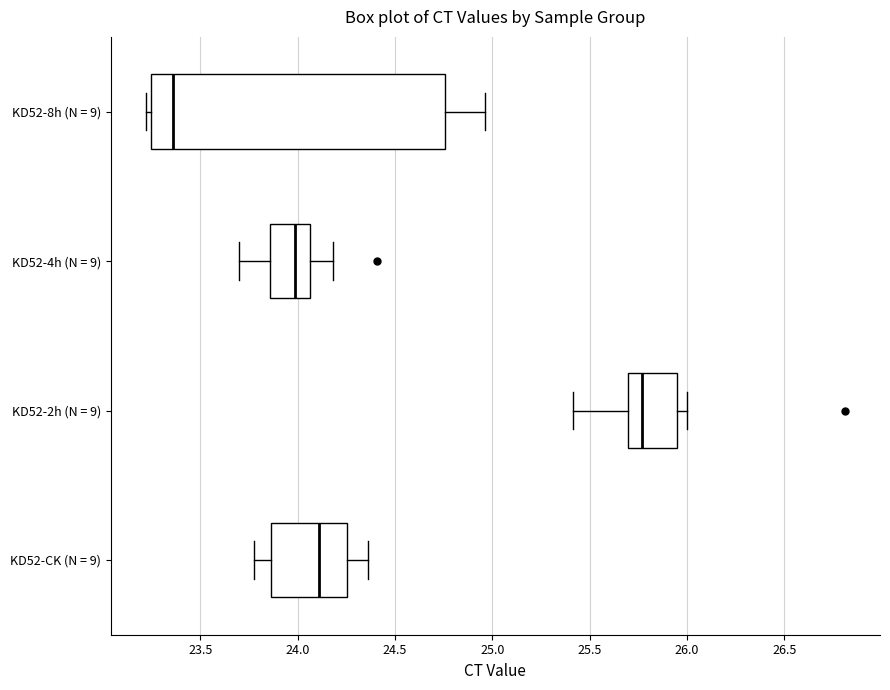

Comparing the boxes themselves (not the whiskers), which one is the widest?

KD52-8h (N = 9)